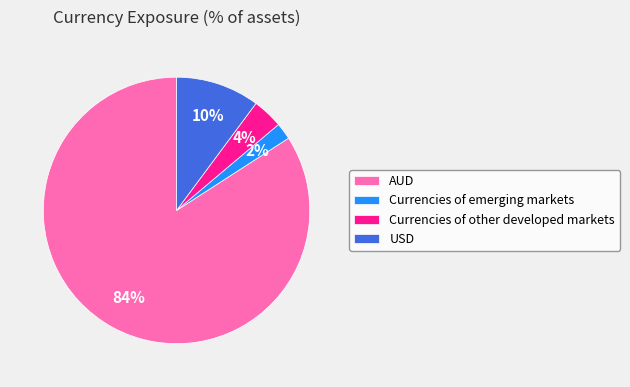

What is the largest slice in the pie chart?

AUD